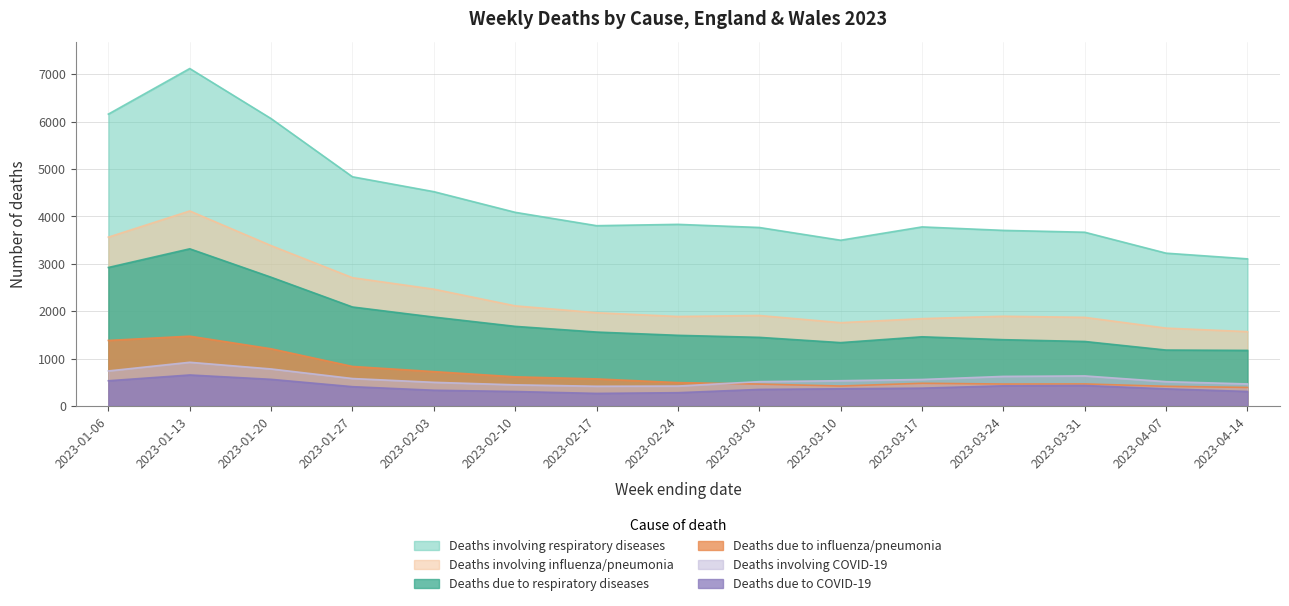

Reading left to right, what are all the values shown in this chart?

Deaths involving respiratory diseases: 6160	7122	6065	4837	4523	4087	3805	3833	3767	3498	3779	3706	3667	3225	3105
Deaths due to respiratory diseases: 2923	3317	2717	2089	1876	1680	1560	1491	1448	1337	1460	1399	1361	1180	1173
Deaths involving influenza/pneumonia: 3563	4116	3384	2707	2465	2113	1968	1889	1910	1758	1843	1894	1870	1643	1569
Deaths due to influenza/pneumonia: 1383	1473	1207	834	725	615	571	493	462	421	479	463	465	415	391
Deaths involving COVID-19: 739	922	781	579	499	446	416	420	513	533	559	624	634	513	465
Deaths due to COVID-19: 532	654	562	407	332	305	265	280	349	363	376	425	432	361	306